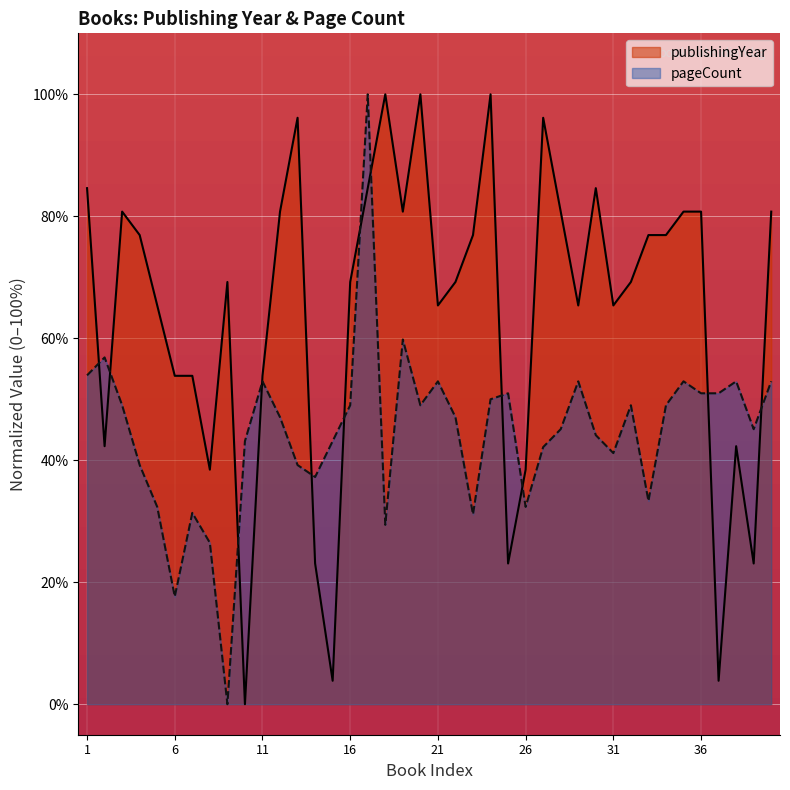

Is it true that publishingYear equals 80.8 at 3?

True